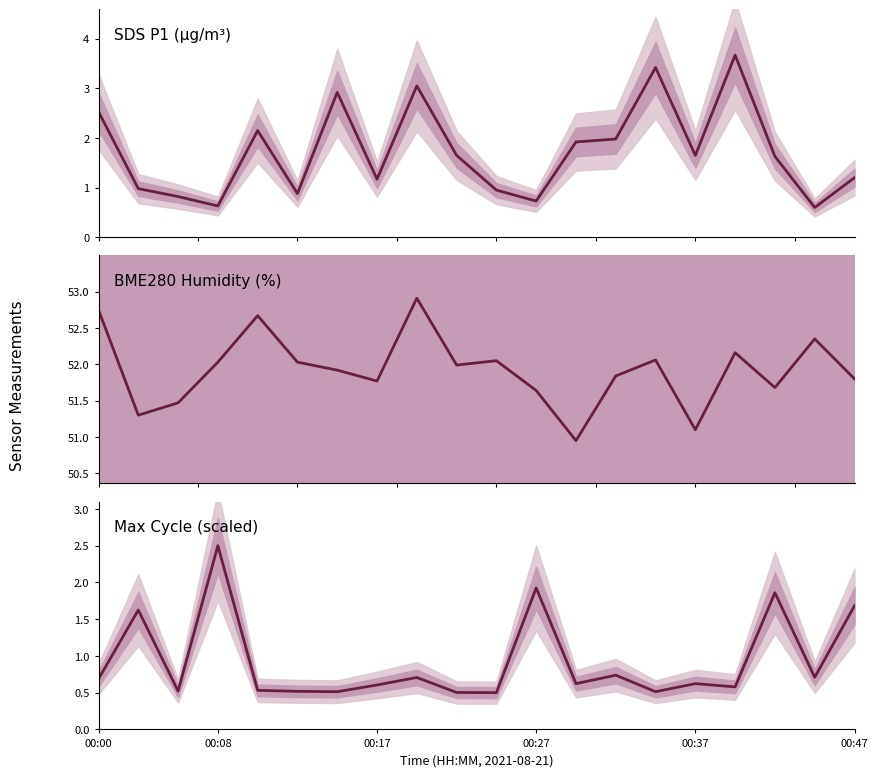

Reading left to right, transcribe all the data shown in this chart.

SDS_P1: 2.5	1.0	0.8	0.6	2.1	0.9	2.9	1.2	3.0	1.6	0.9	0.7	1.9	2.0	3.4	1.6	3.7	1.6	0.6	1.2
BME280_humidity: 52.8	51.3	51.5	52.0	52.7	52.0	51.9	51.8	52.9	52.0	52.0	51.6	51.0	51.8	52.1	51.1	52.2	51.7	52.4	51.8
Max_cycle (scaled): 0.7	1.6	0.5	2.5	0.5	0.5	0.5	0.6	0.7	0.5	0.5	1.9	0.6	0.7	0.5	0.6	0.6	1.9	0.7	1.7